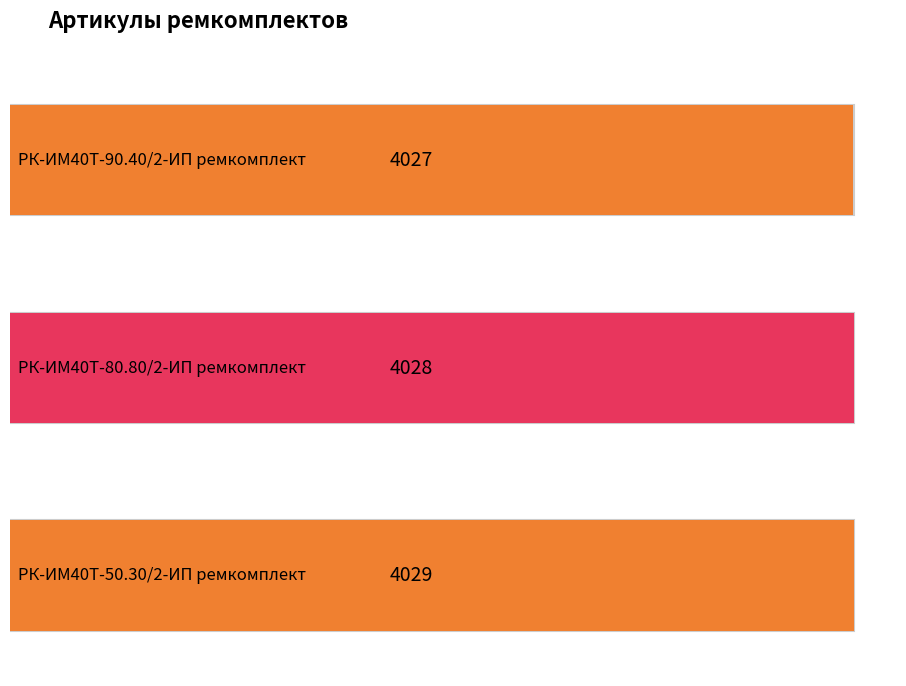

How many distinct data groups are displayed?

1